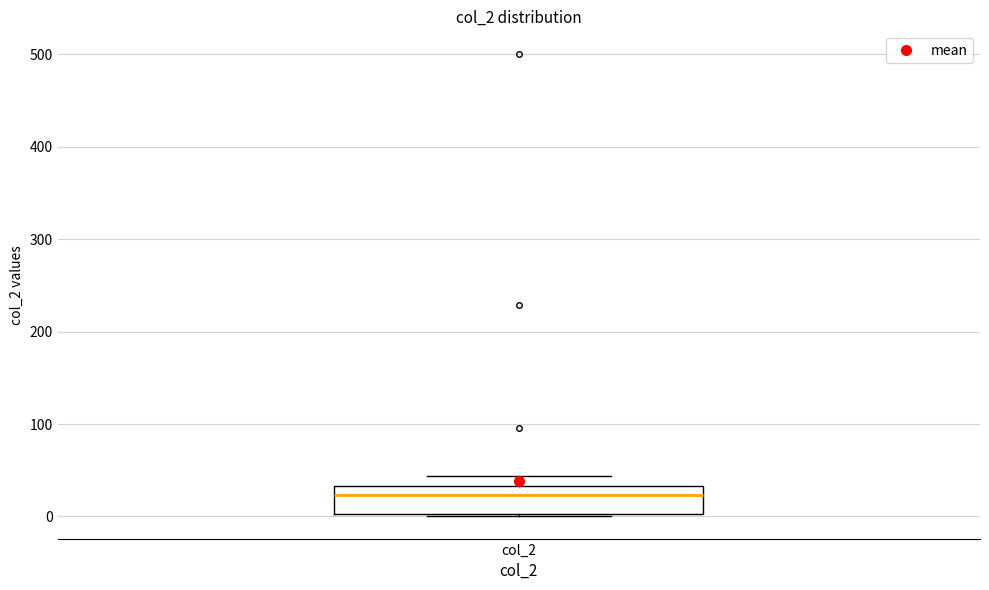

Transcribe this box plot: give where the median line is, the range the box spans, and where the two whiskers end, as read against the y-axis. The values are not printed on the chart, so give them approximately, as read against the axis.

median 20, box 0 to 30, whiskers 0 to 40